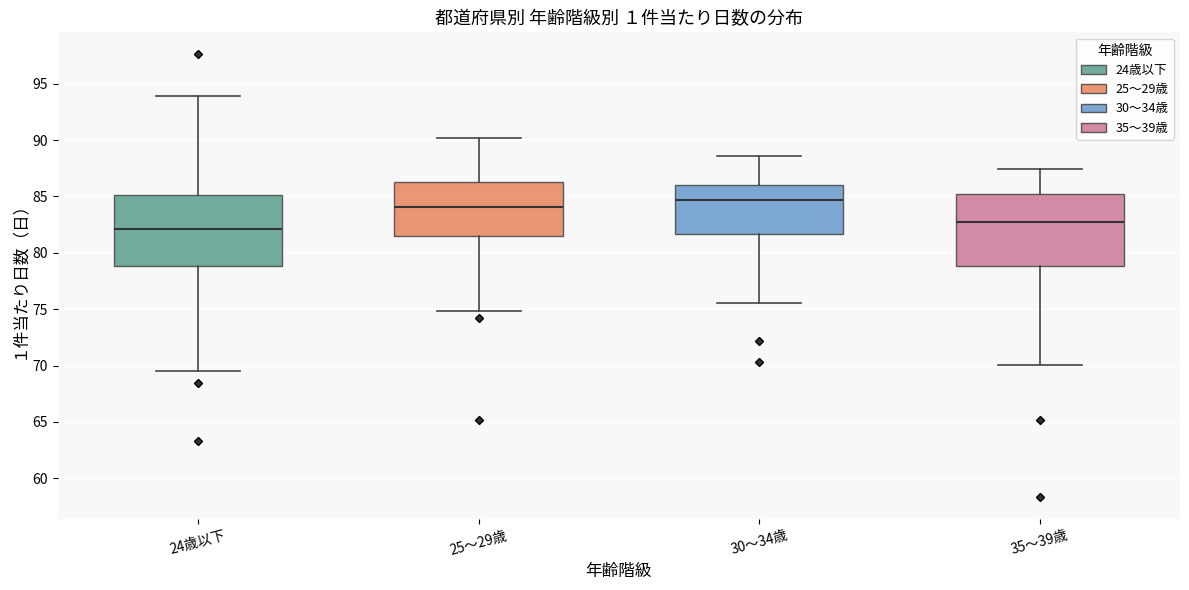

Reading left to right, transcribe this box plot: for each box, give where its median line is, the range the box spans, and where its two whiskers end, as read against the y-axis. The values are not printed on the chart, so give them approximately, as read against the axis.

24歳以下: median 82.0, box 79.0 to 85.0, whiskers 69.5 to 94.0
25～29歳: median 84.0, box 81.5 to 86.5, whiskers 75.0 to 90.0
30～34歳: median 84.5, box 81.5 to 86.0, whiskers 75.5 to 88.5
35～39歳: median 82.5, box 79.0 to 85.0, whiskers 70.0 to 87.5